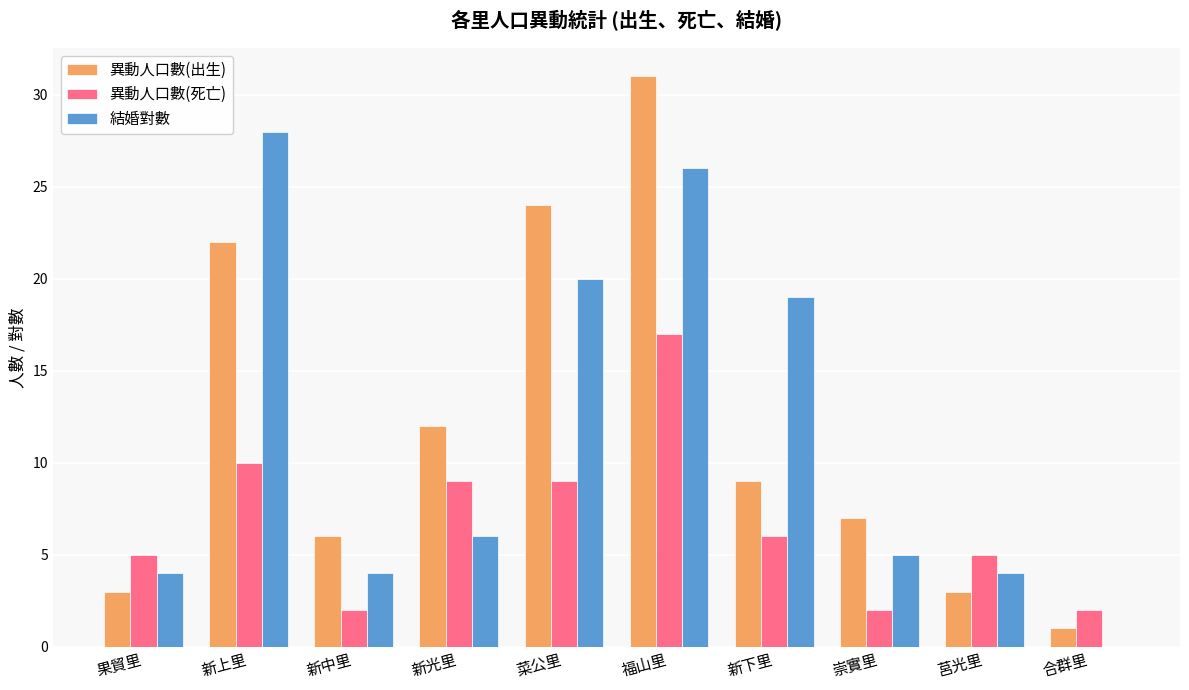

What is the average value of the 異動人口數(死亡) series?

7